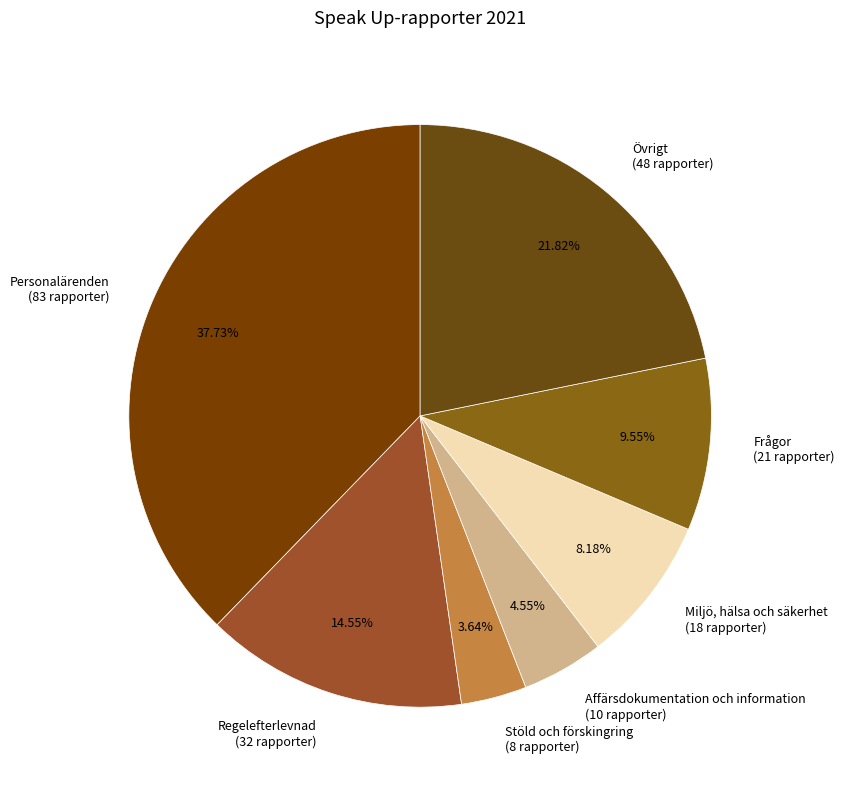

The Frågor slice represents 10% of the pie. True or false?

True